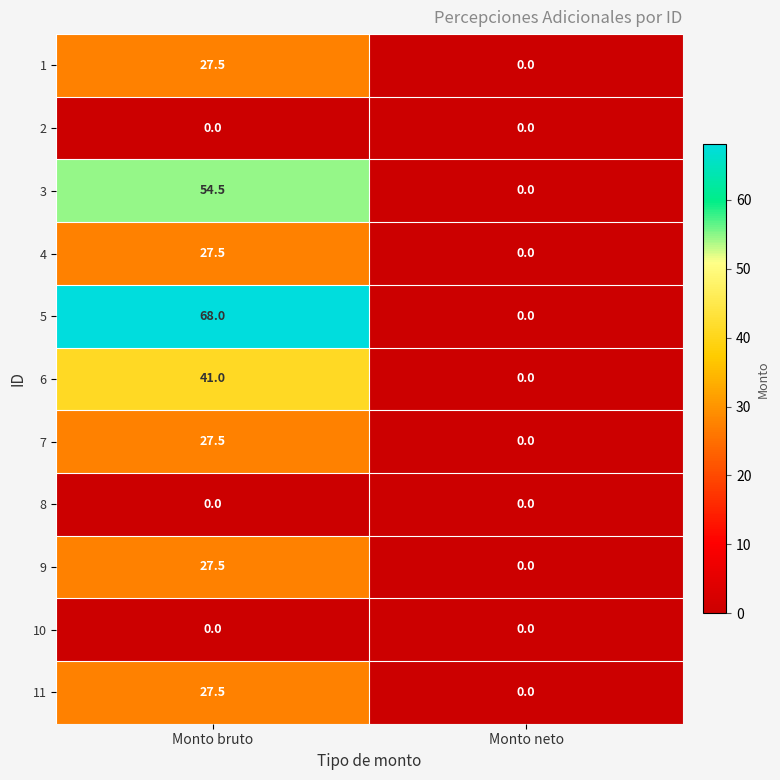

Is it true that 10 equals 0.0 at Monto neto?

True